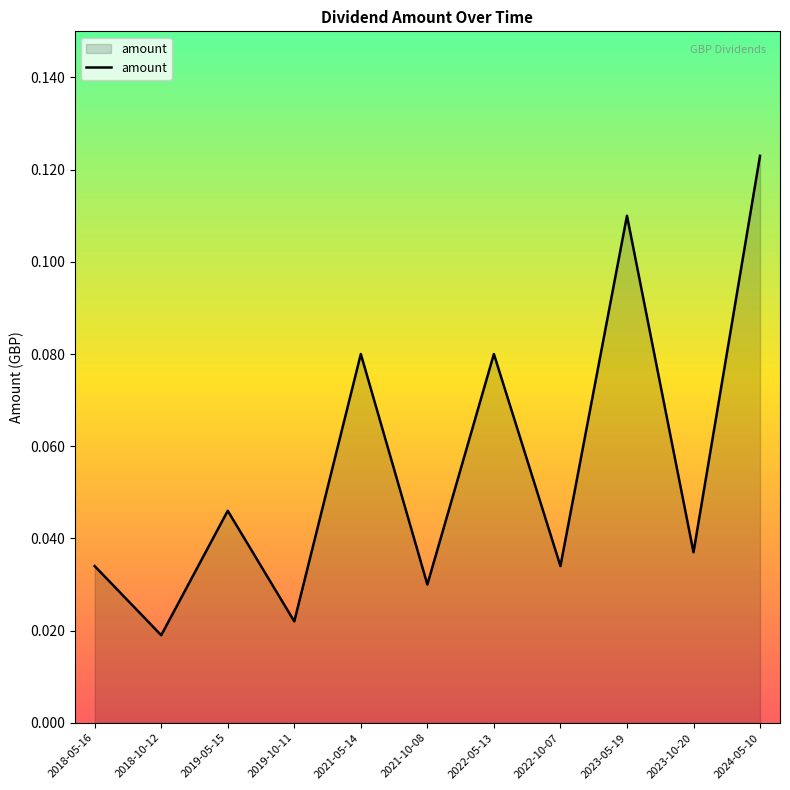

Between 2018-10-12 and 2022-10-07, which is larger?

2022-10-07